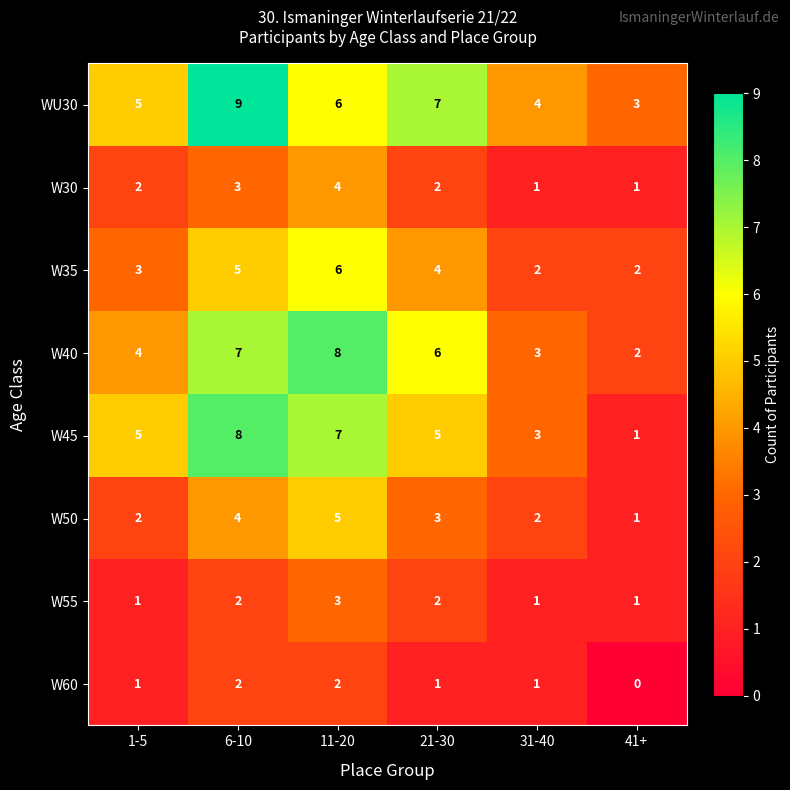

True or false: W50 has a value of 2 at 11-20.

False